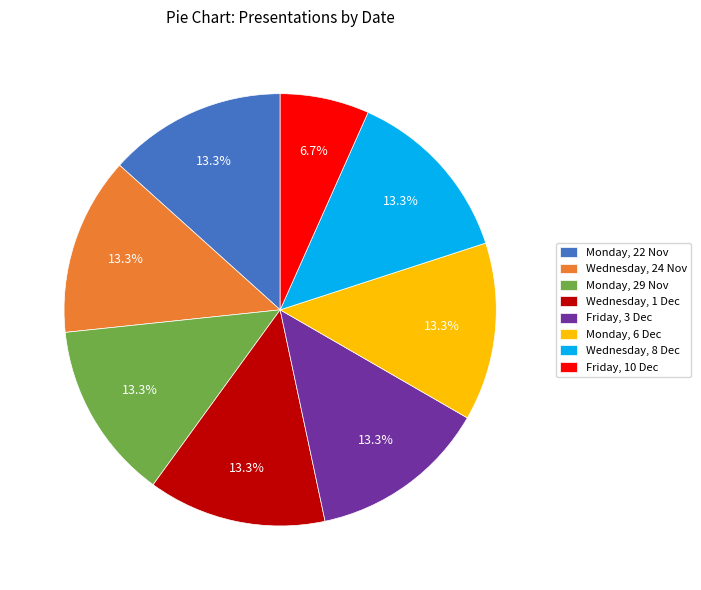

How many slices are in this pie chart?

8